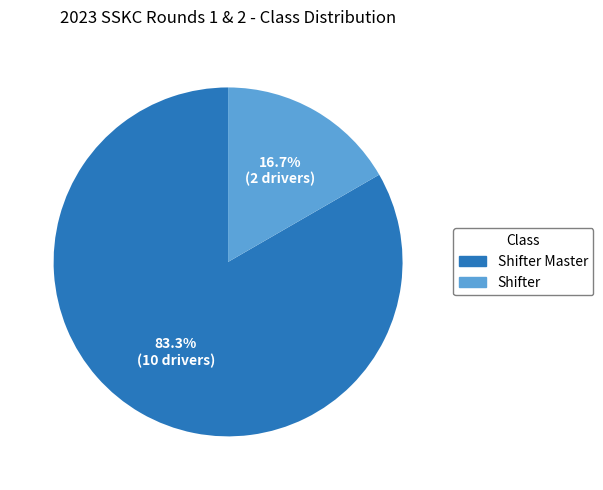

Does any single category account for the majority?

Yes